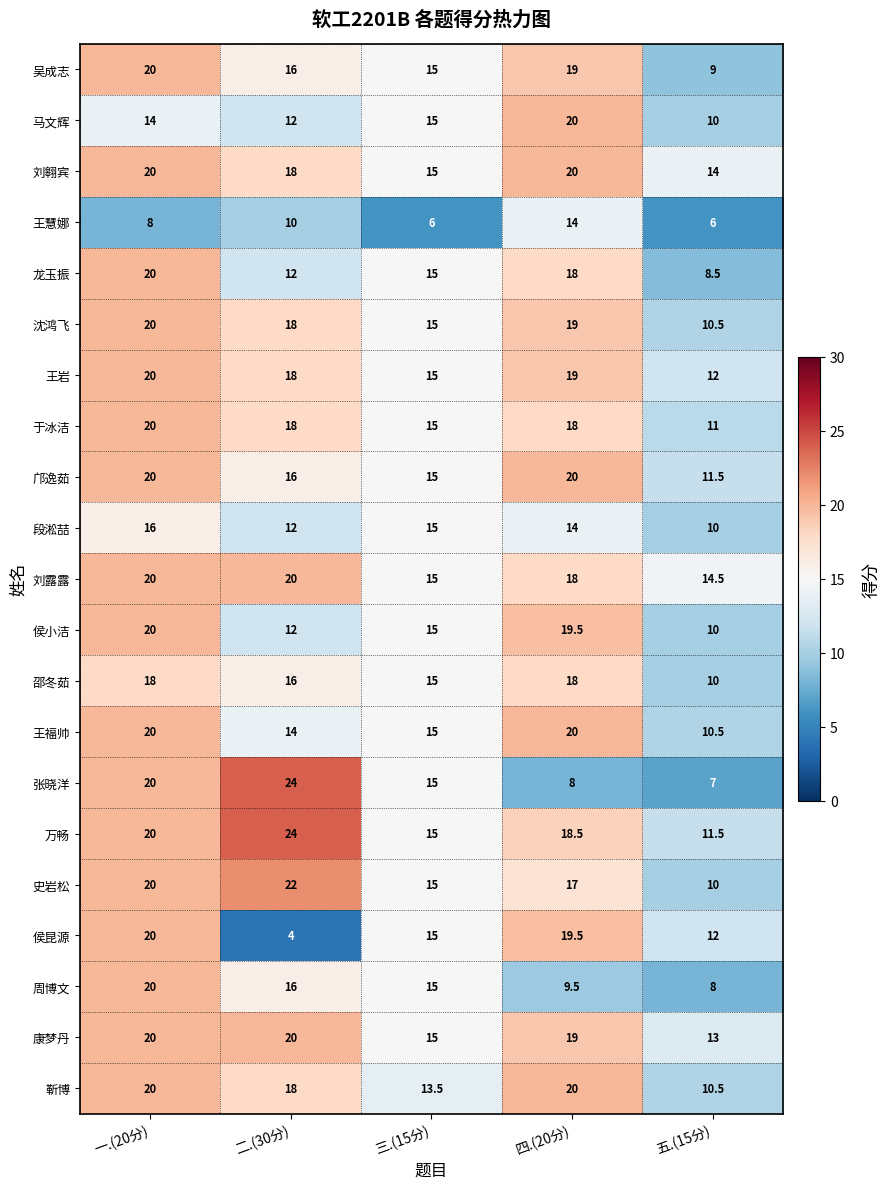

Which series changed the most between 三.(15分) and 五.(15分)?

张晓洋